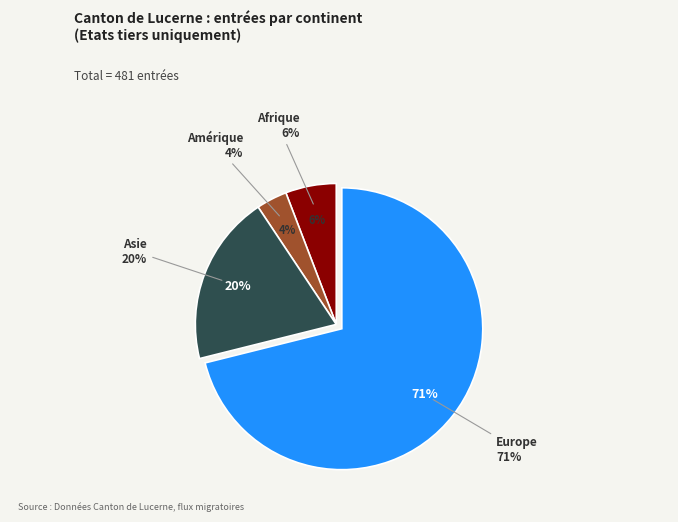

What is the smallest slice in the pie chart?

Amérique